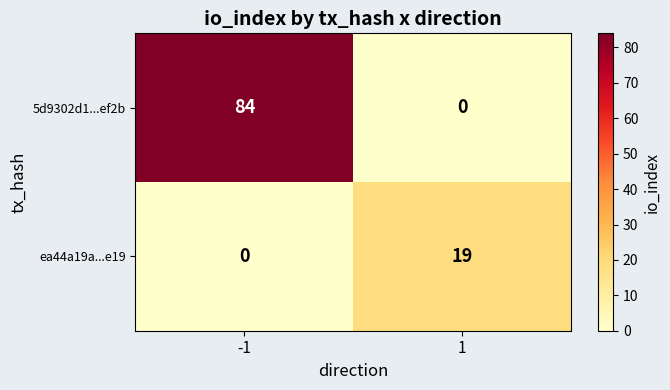

Is the value of 5d9302d1...ef2b at -1 greater than the value of ea44a19a...e19 at -1?

Yes